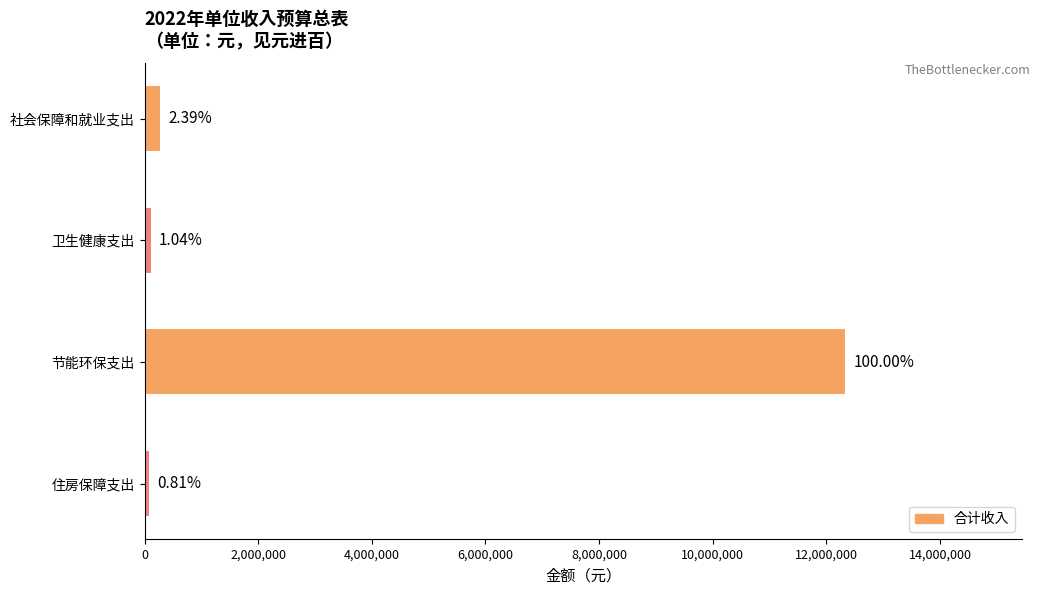

Are the bars horizontal?

Yes